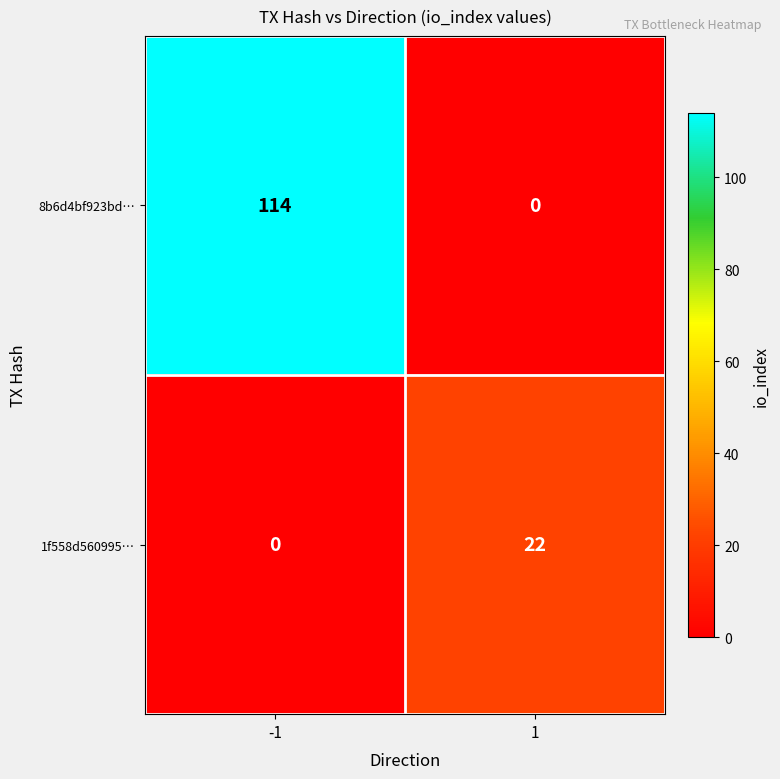

The 1f558d560995… series shows 10 at -1. True or false?

False